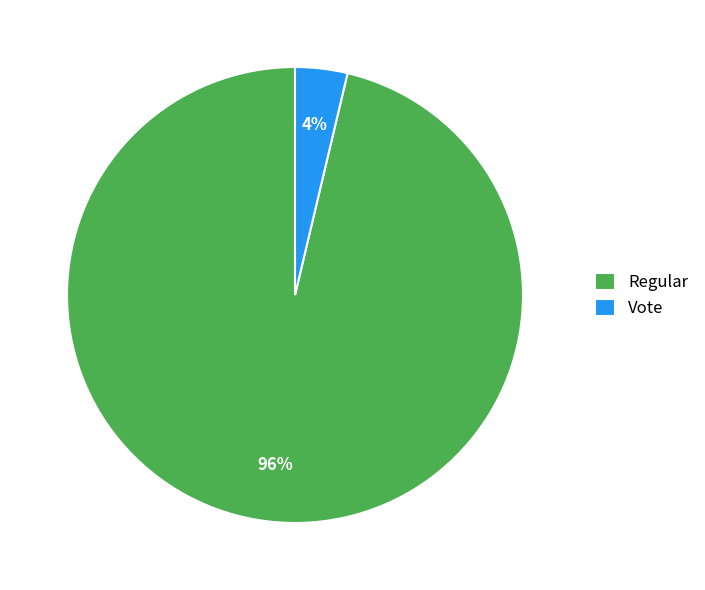

How many segments does this pie chart have?

2